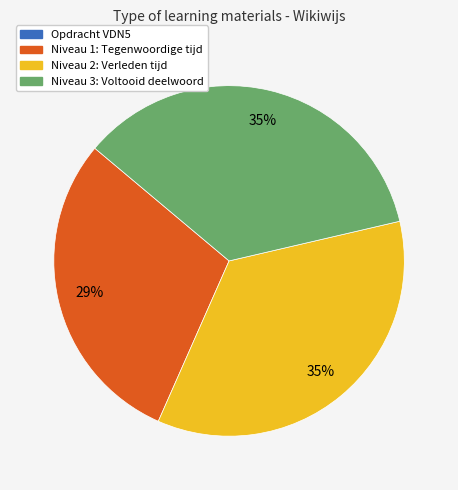

To the nearest percent, what portion does Niveau 3: Voltooid deelwoord represent?

35%